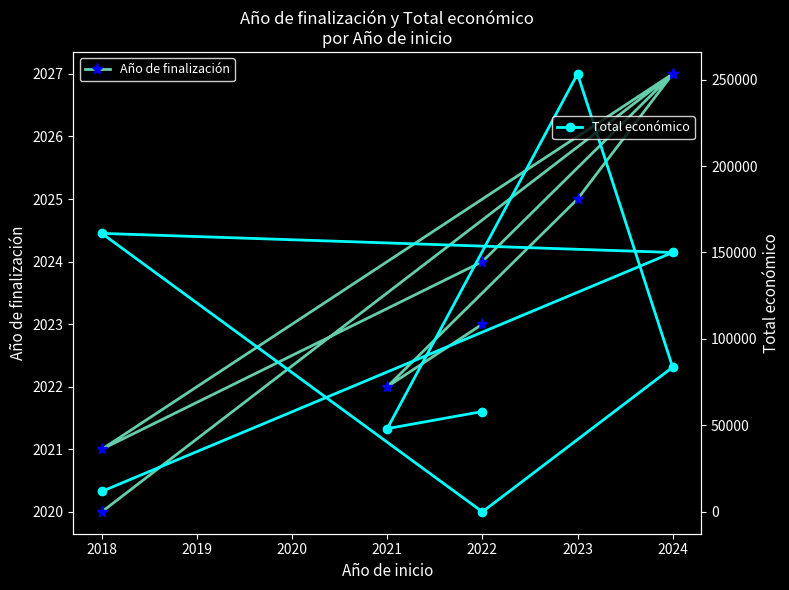

Count the number of data series in this chart.

2